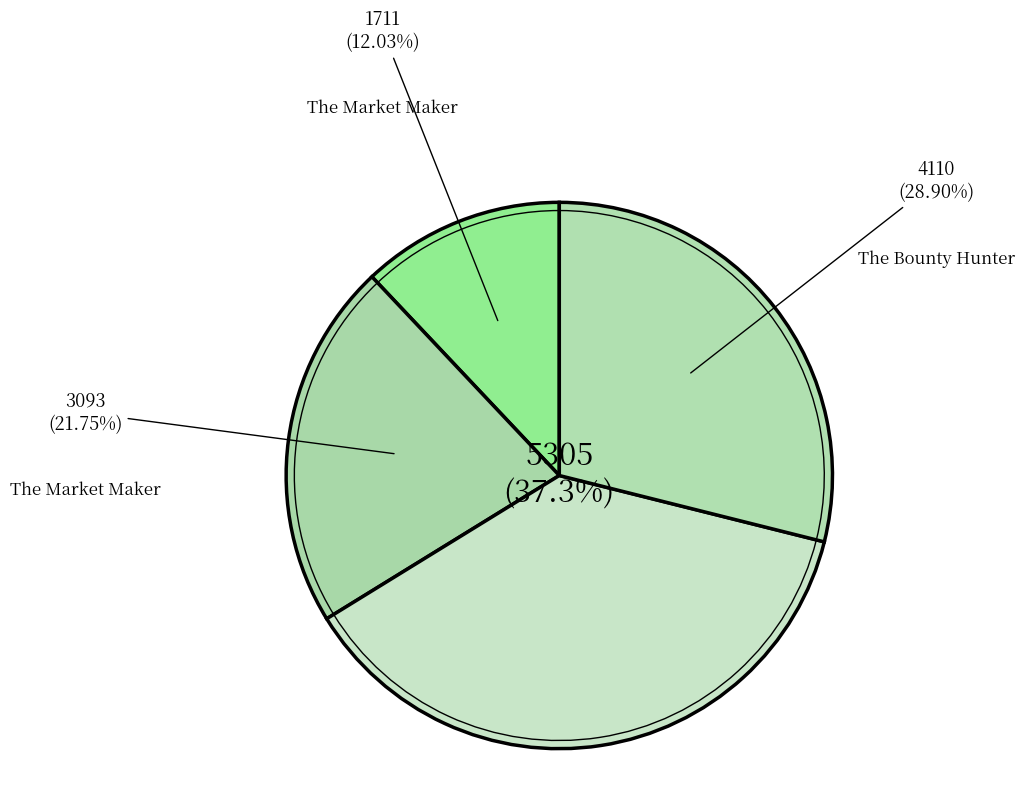

Combined, what portion of the pie is The Bounty Hunter
(1099514044425) and The Market Maker
(1099514041539)?

50.7%